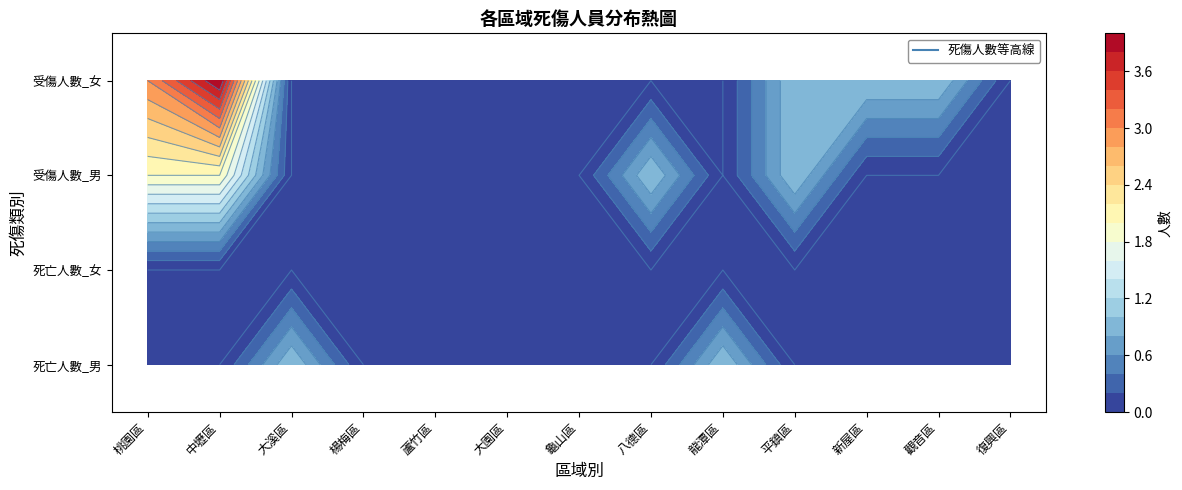

Which series has the largest range (max minus min)?

受傷人數_女